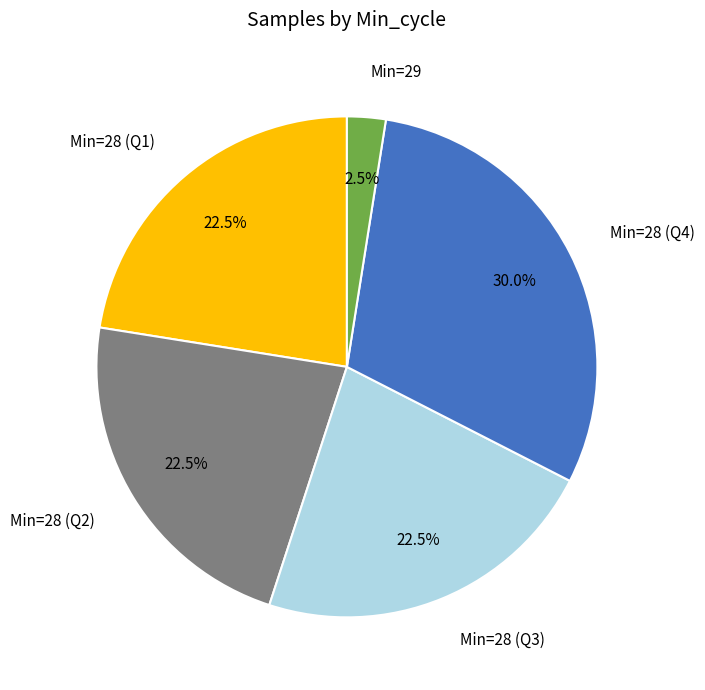

What is the largest slice in the pie chart?

Min=28 (Q4)